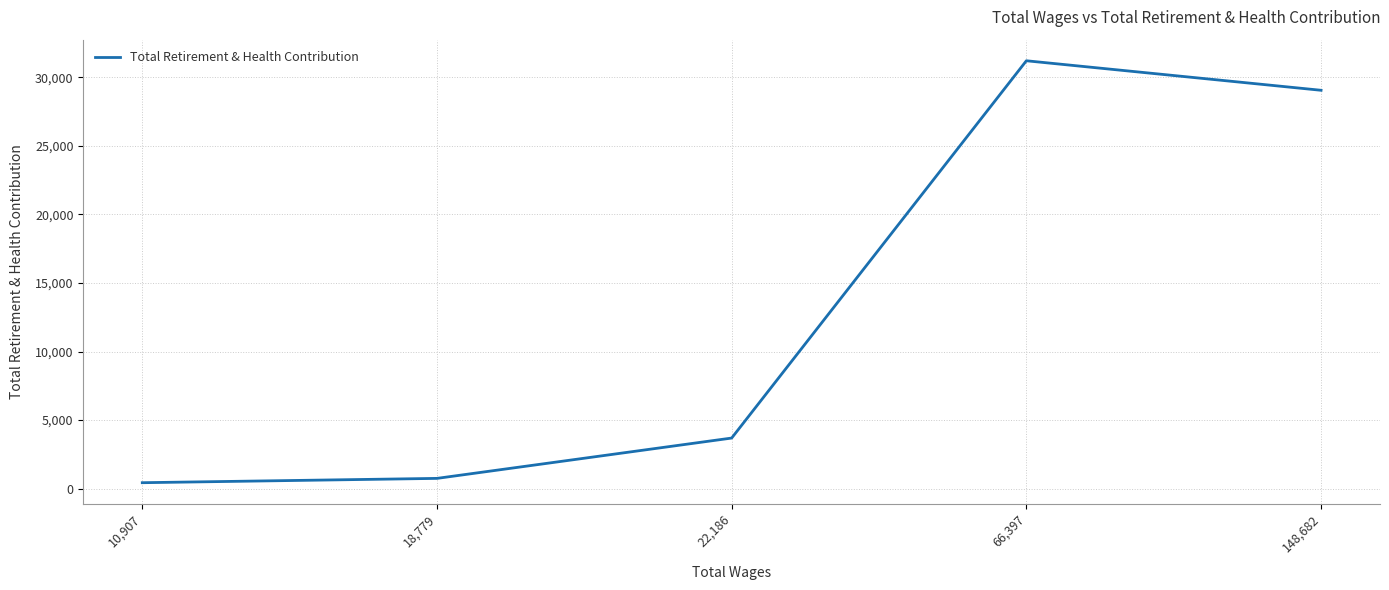

Where is the first local maximum?

66,397